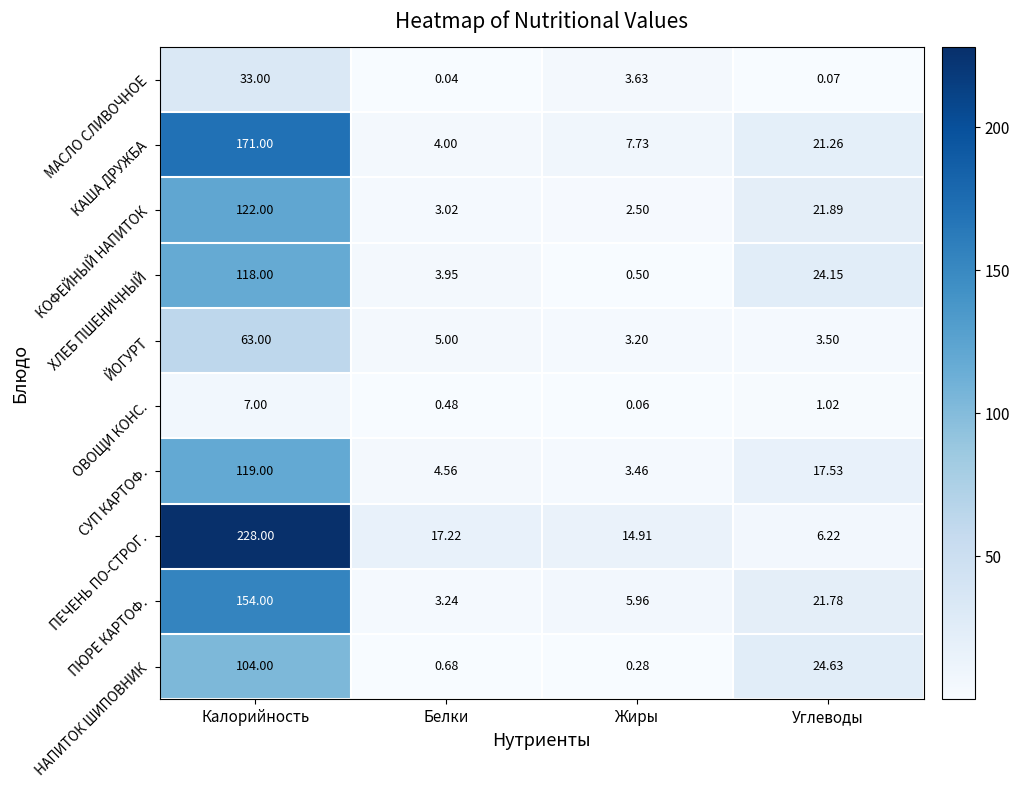

Which category has the highest value across all series?

Калорийность